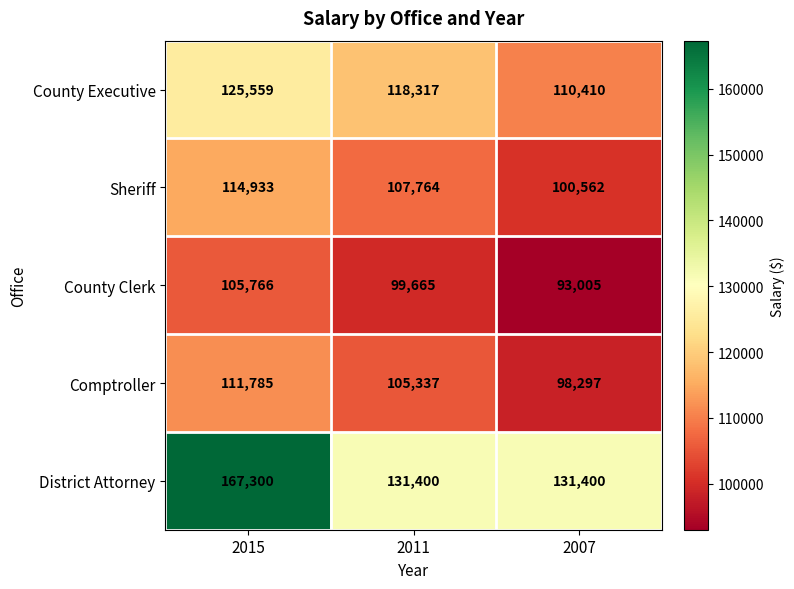

What is the sum of all County Executive values?

354286